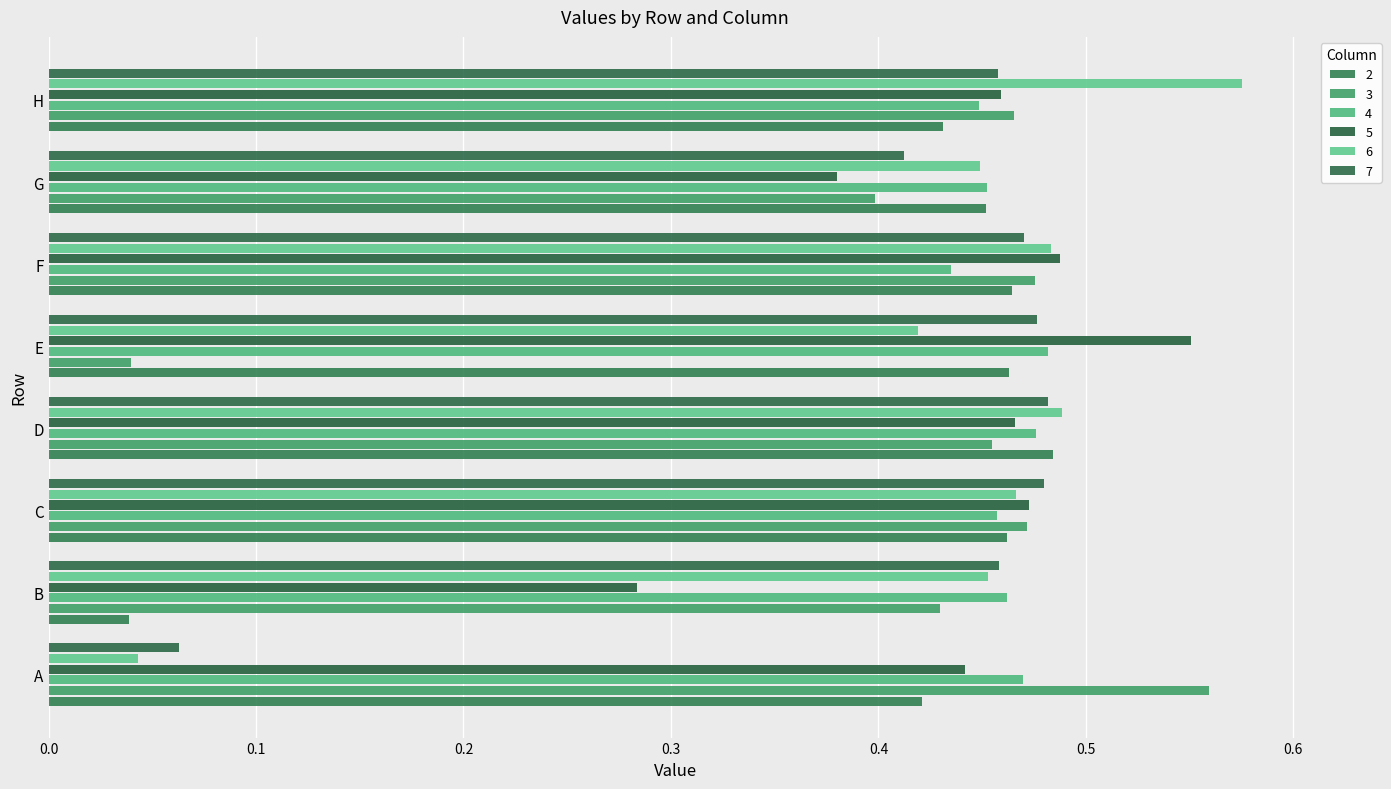

Which series has the largest total across all categories?

4